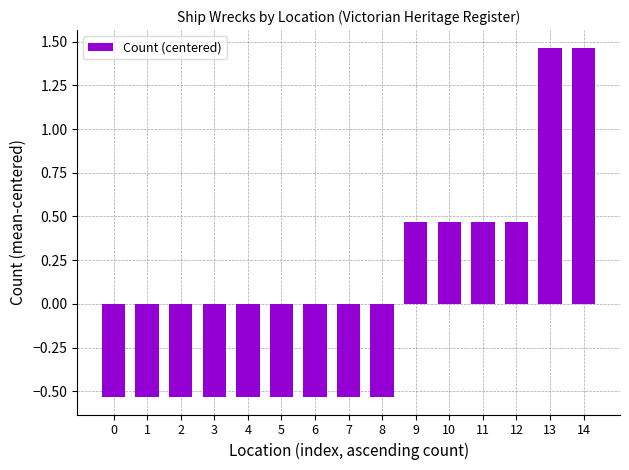

The chart shows a value of 0.7 at 9. True or false?

False